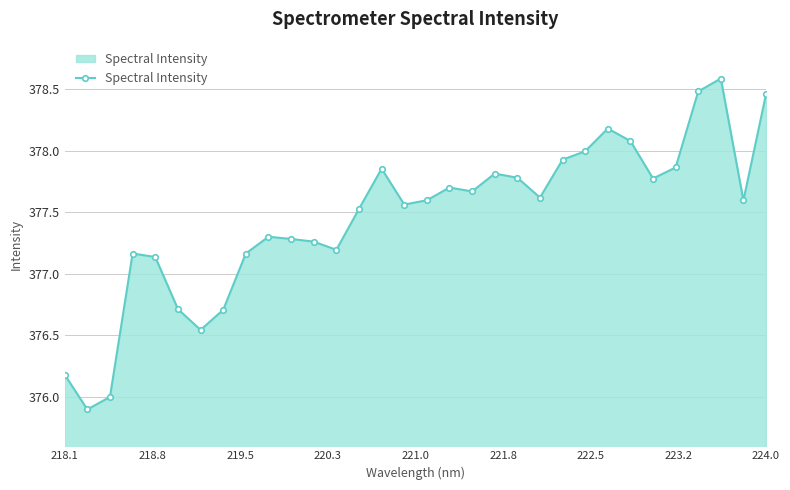

What is the greatest value displayed?

378.6